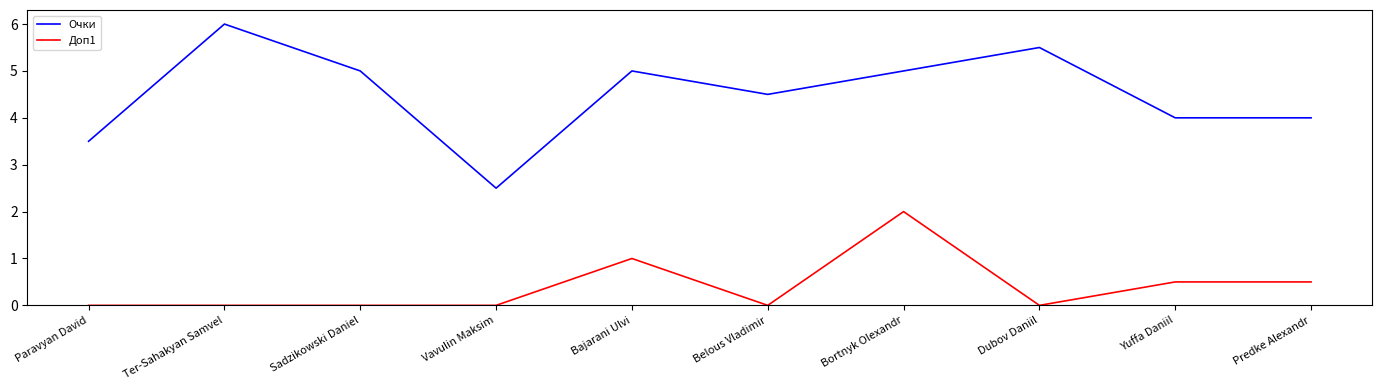

True or false: Доп1 has a value of 0.0 at Vavulin Maksim.

True